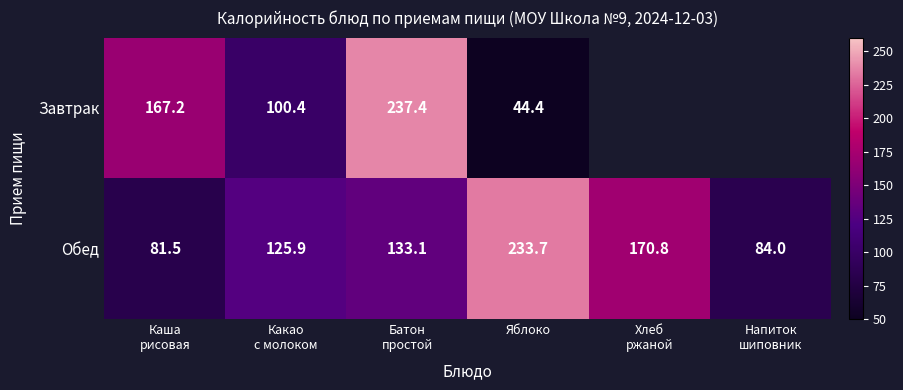

What is the sum of all Обед values?

829.0